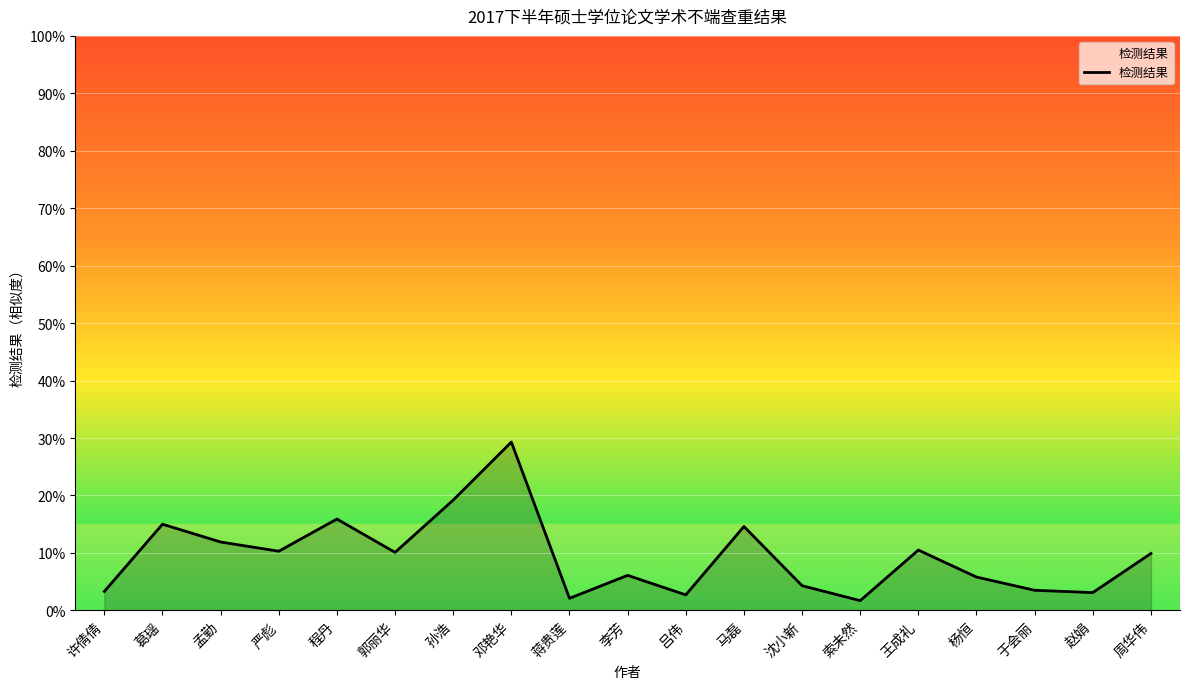

What position from the right is 周华伟?

1